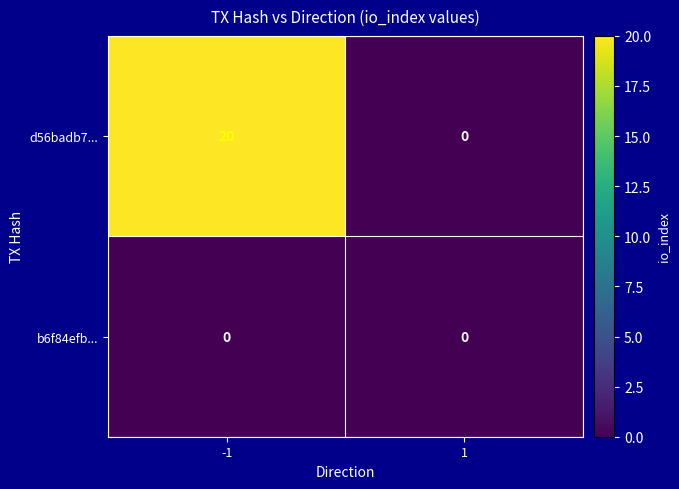

At how many categories does at least one series exceed 14?

1